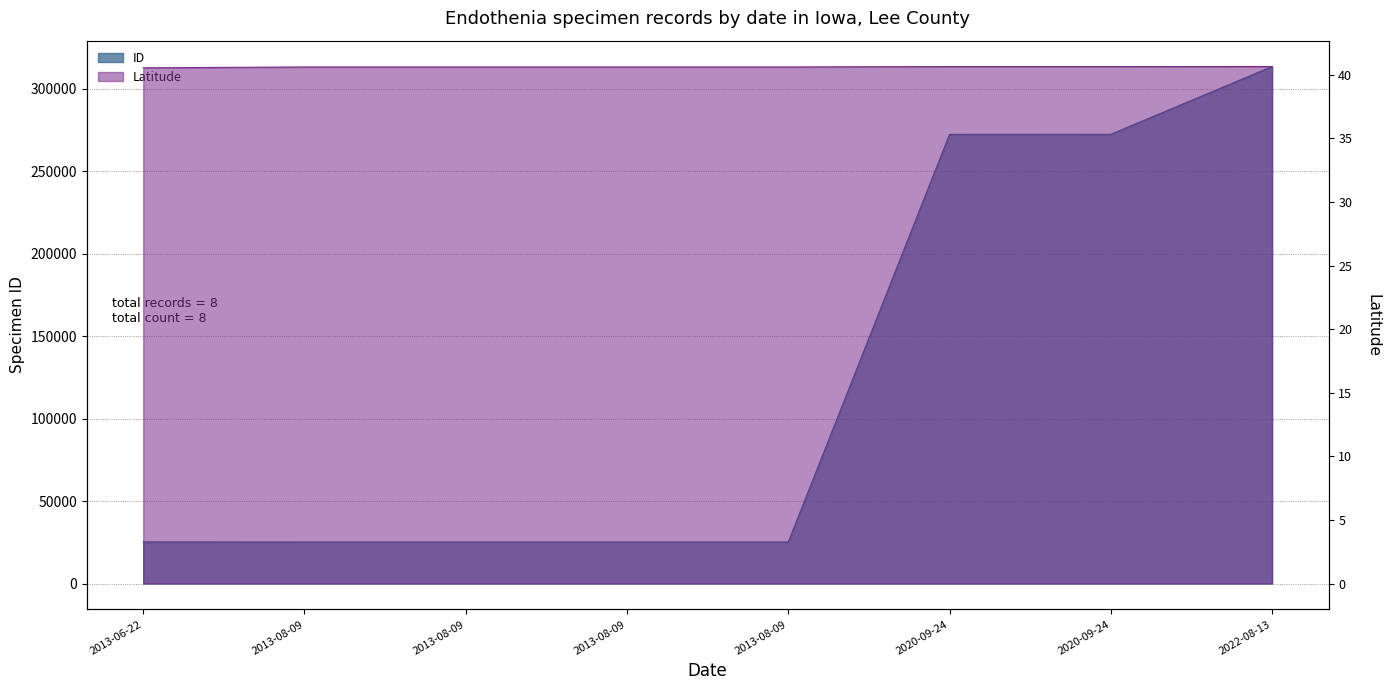

Reading left to right, what are all the values shown in this chart?

ID: 25236.0	25157.0	25158.0	25159.0	25160.0	272258.0	272288.0	313374.0
Latitude: 40.5	40.6	40.6	40.6	40.6	40.6	40.6	40.6